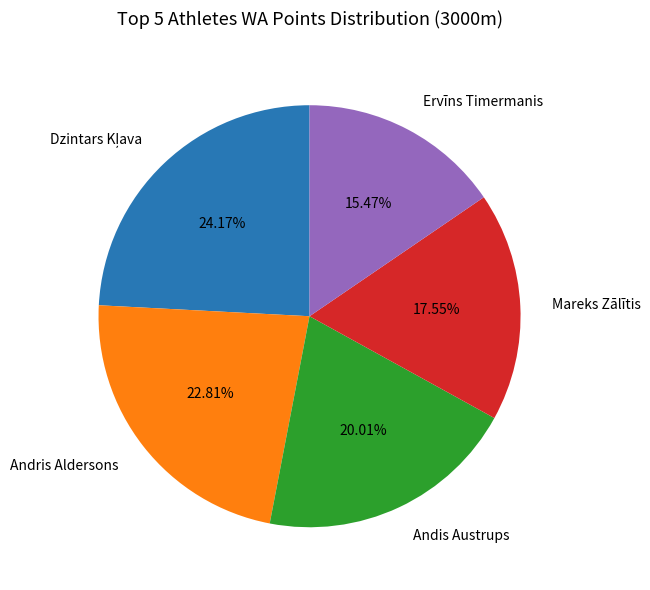

Which has a higher value, Andis Austrups or Andris Aldersons?

Andris Aldersons